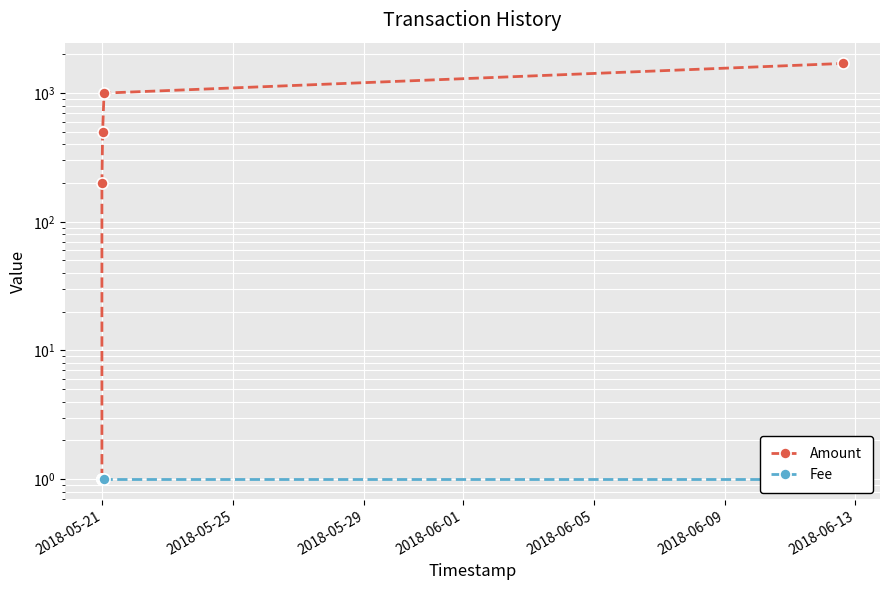

Is the value of Amount at 2018-05-29 greater than the value of Fee at 2018-06-05?

Yes